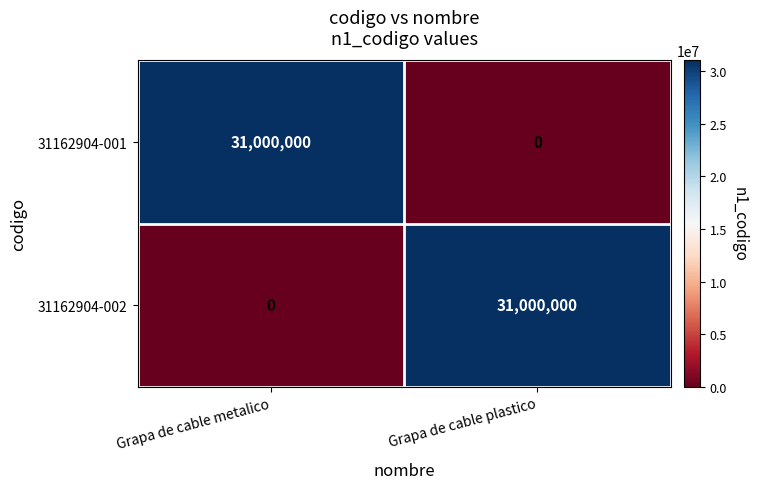

The value of 31162904-001 at Grapa de cable plastico is 0. True or false?

True